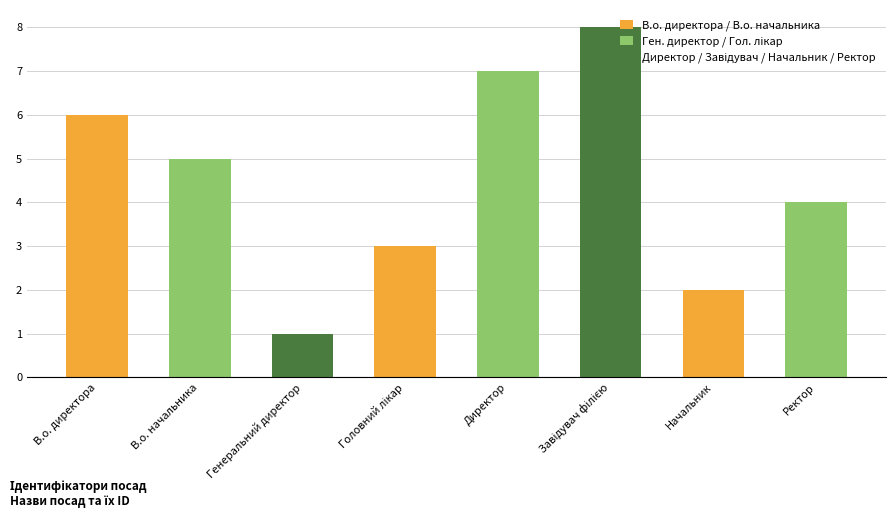

What is the value of the 6th bar from the left?

8